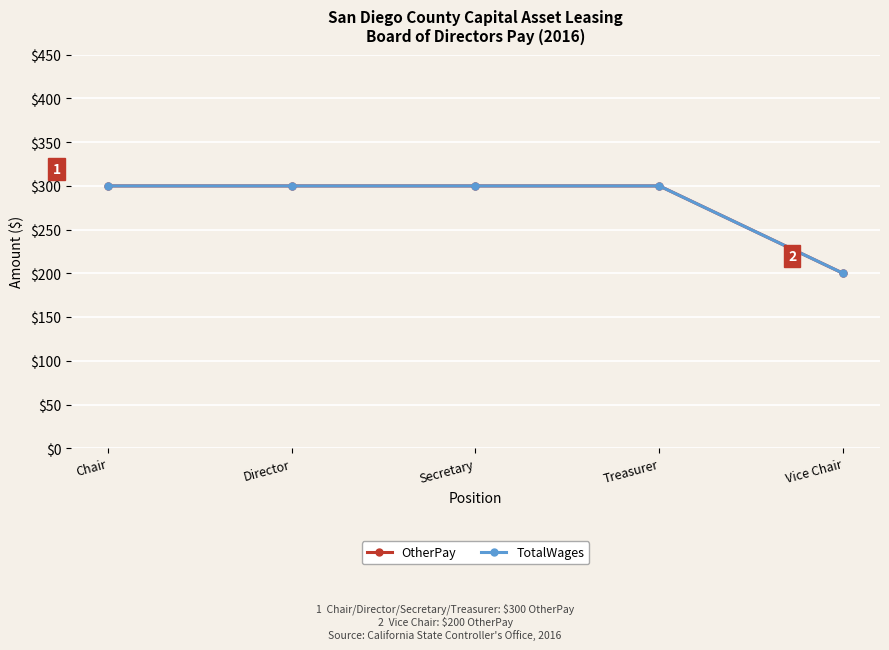

At Chair, list the series in order from largest to smallest.

OtherPay, TotalWages